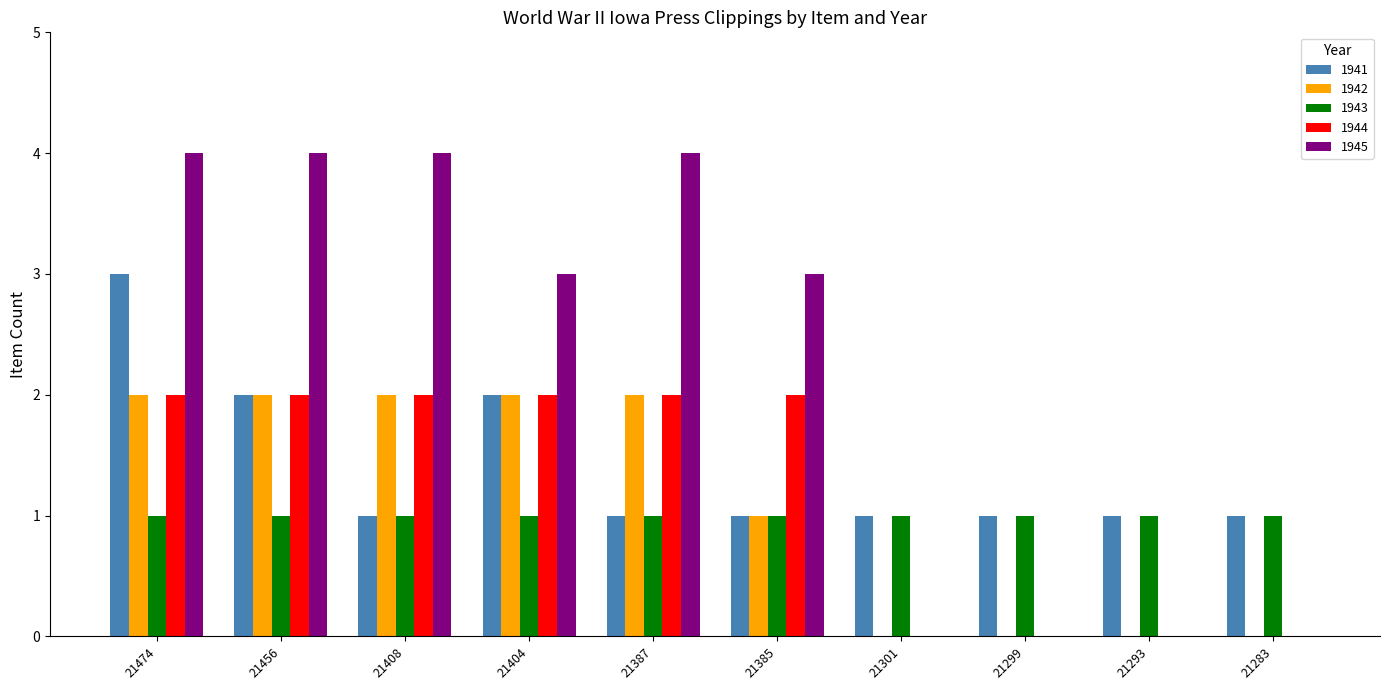

How many series are shown in this chart?

5